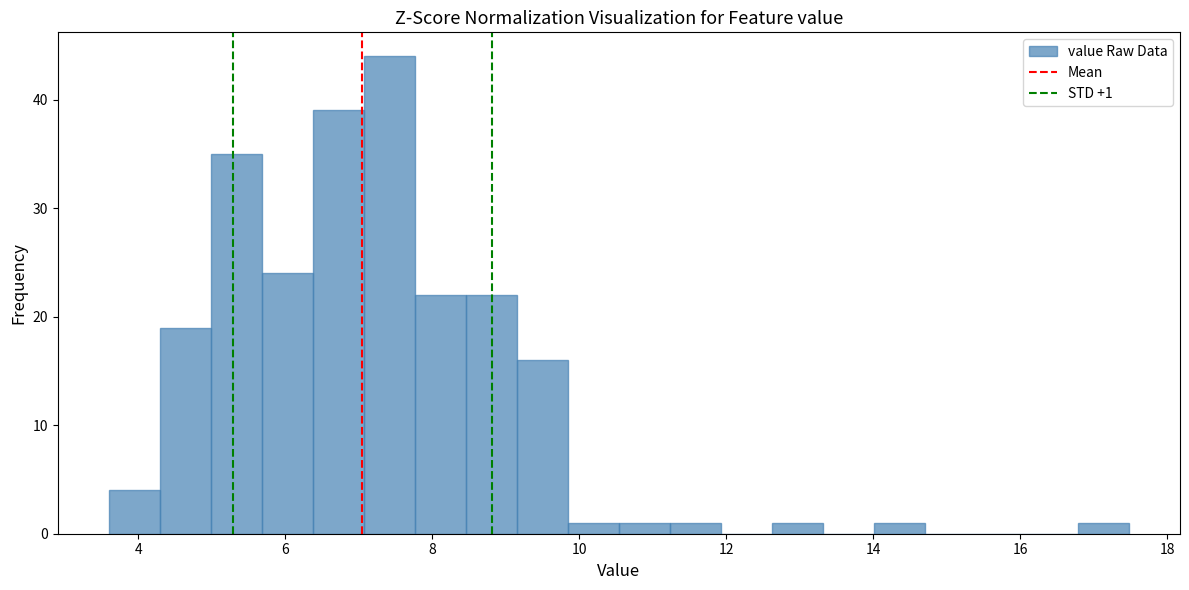

Around what value on the x-axis is the tallest bar? Give the approximate position of its centre, as read against the axis.

7.4